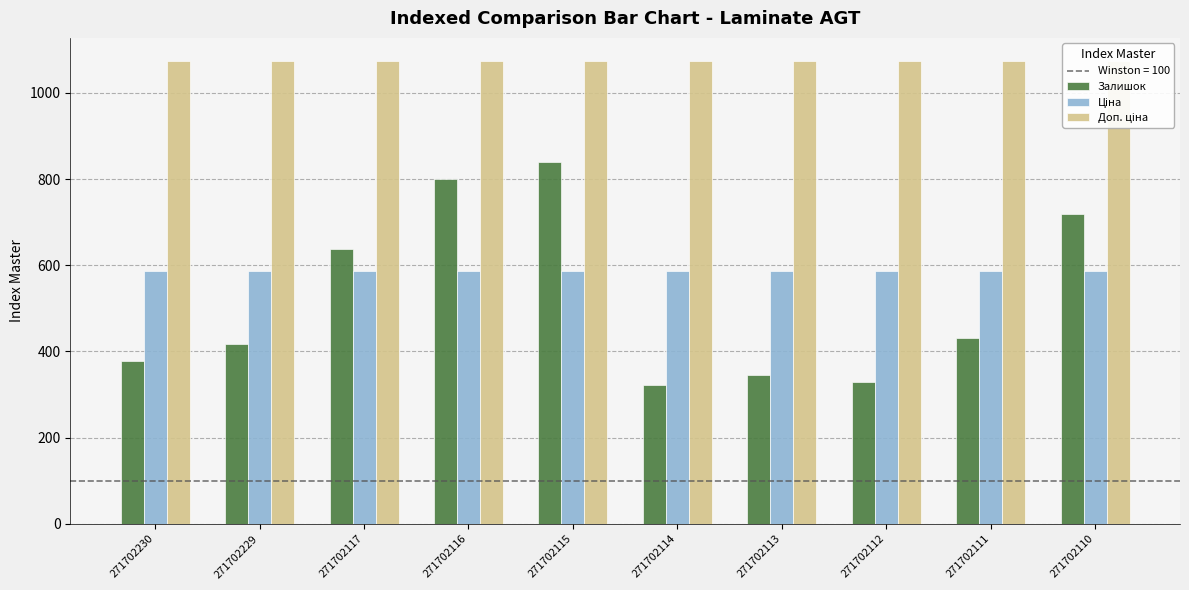

What is the maximum value for Залишок?

839.0